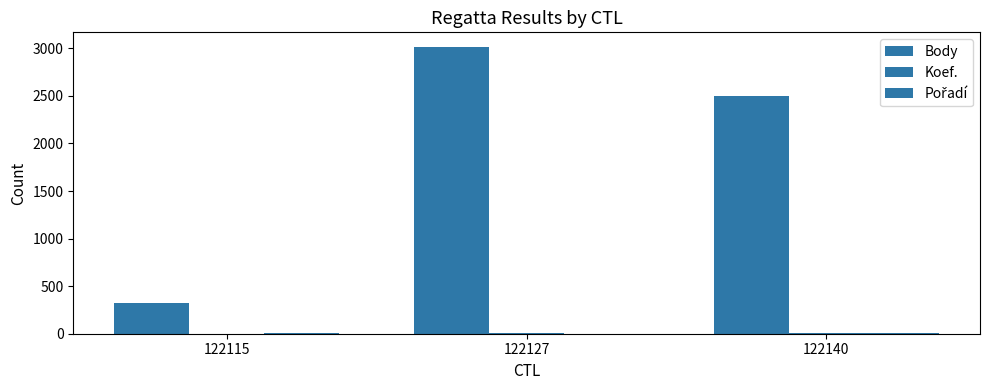

Reading right to left, list all the values displayed in this chart.

Body: 2496	3017	323
Koef.: 4	4	1
Pořadí: 3	2	3